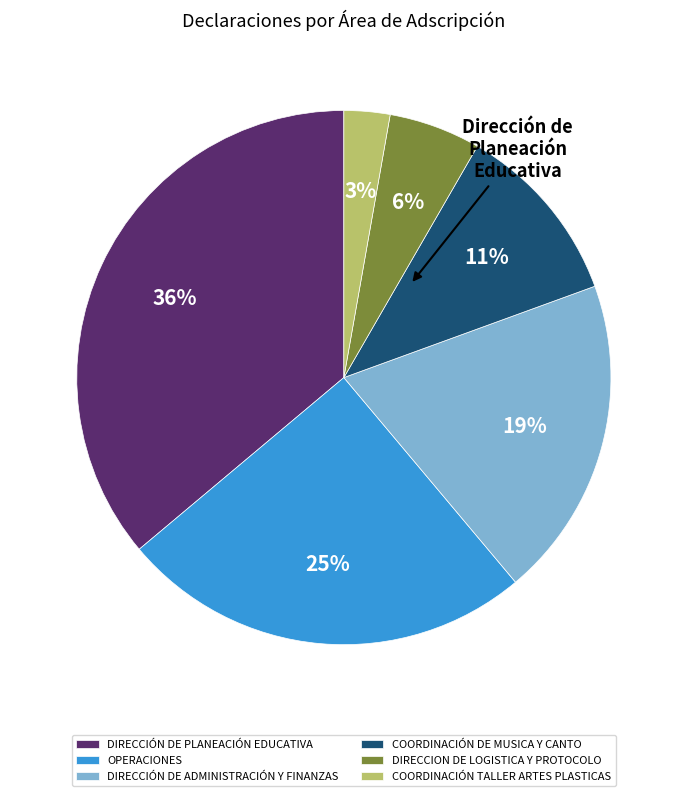

To the nearest percent, what is the difference between the OPERACIONES and DIRECCIÓN DE PLANEACIÓN EDUCATIVA slice percentages?

11%